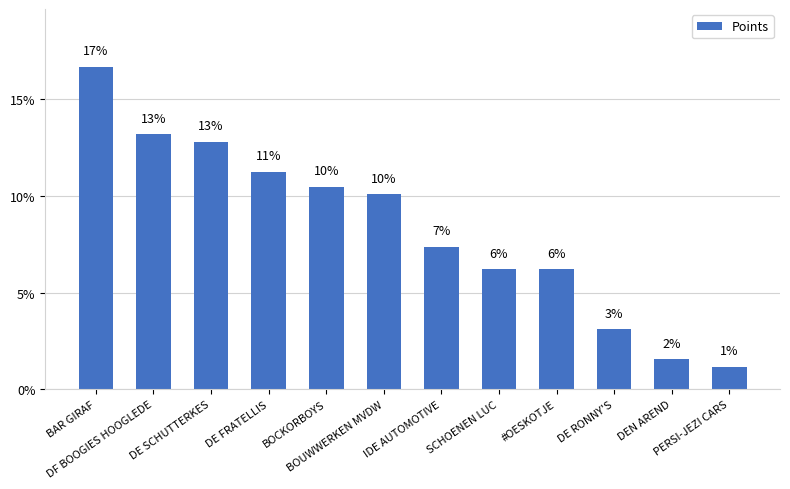

Which has a higher value, DF BOOGIES HOOGLEDE or BAR GIRAF?

BAR GIRAF